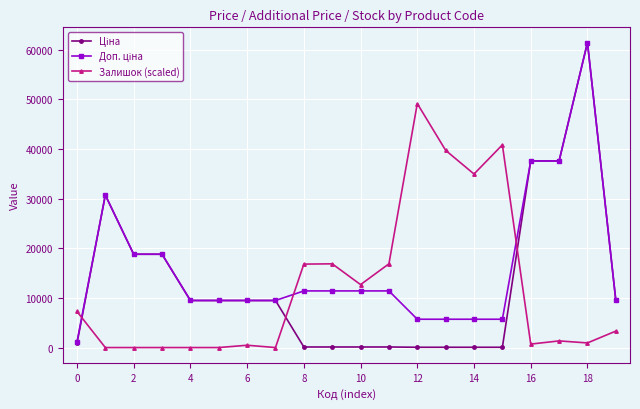

What is the maximum value shown in the chart?

61434.3